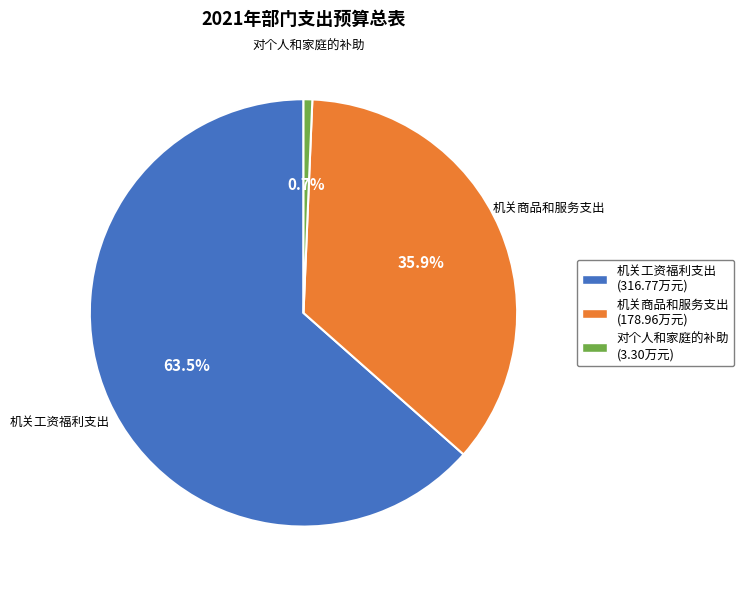

Which slice represents more than half of the pie?

机关工资福利支出